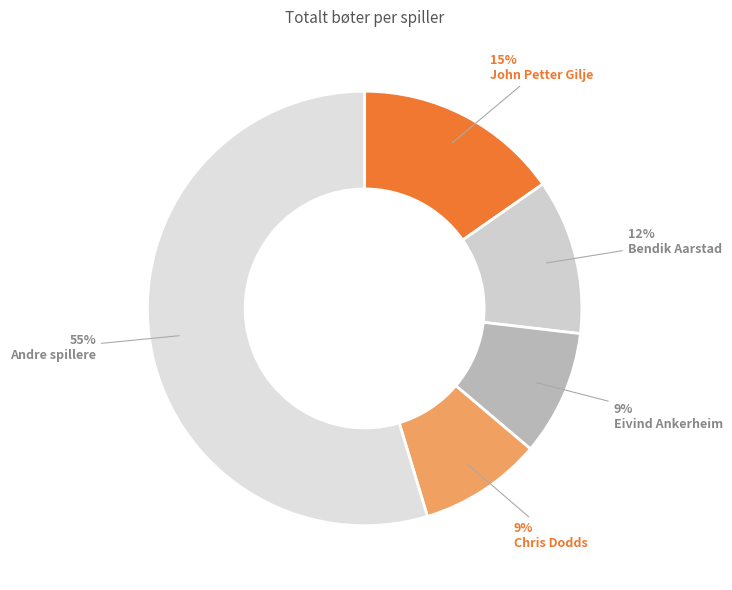

Is there any slice that represents more than half of the pie?

Yes